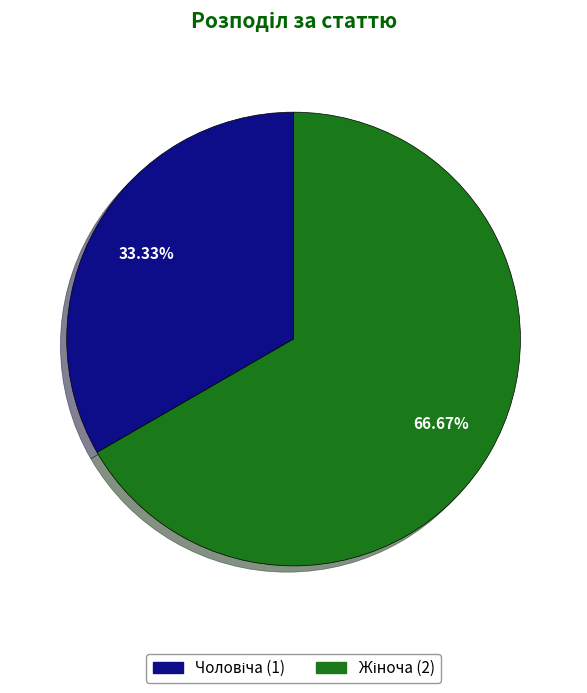

Is there any slice that represents more than half of the pie?

Yes